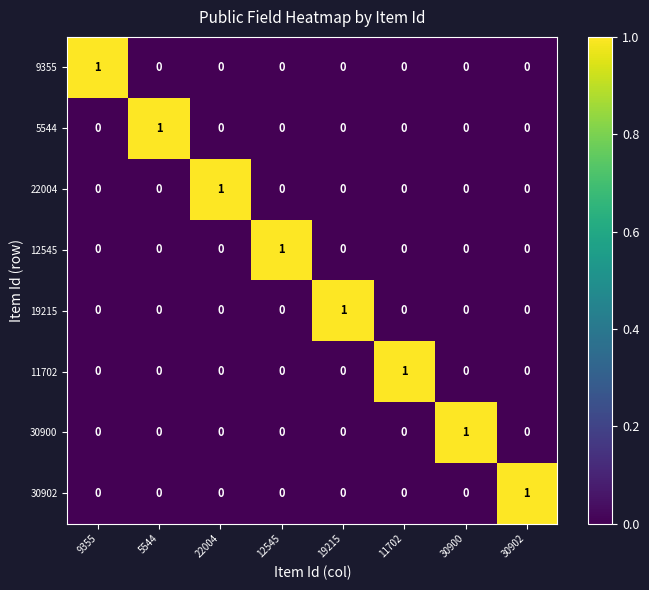

Count the number of data series in this chart.

8